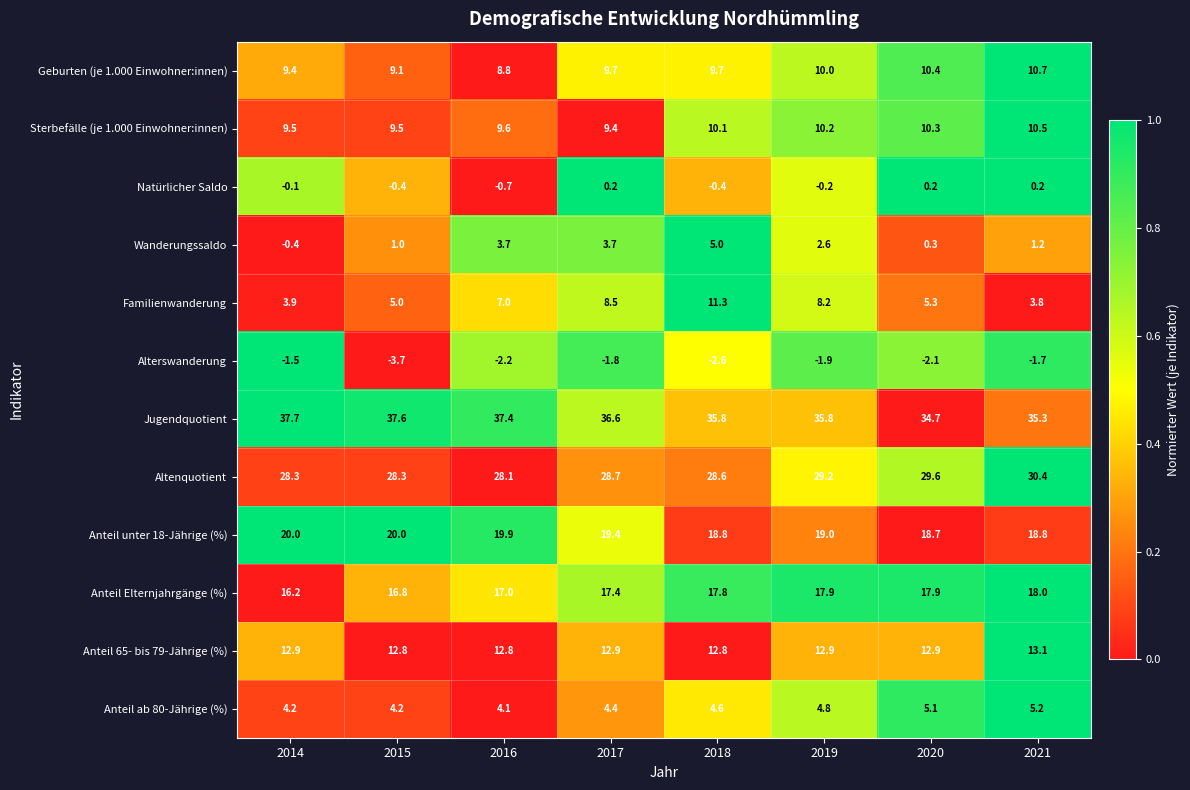

What is the maximum value shown in the chart?

37.7